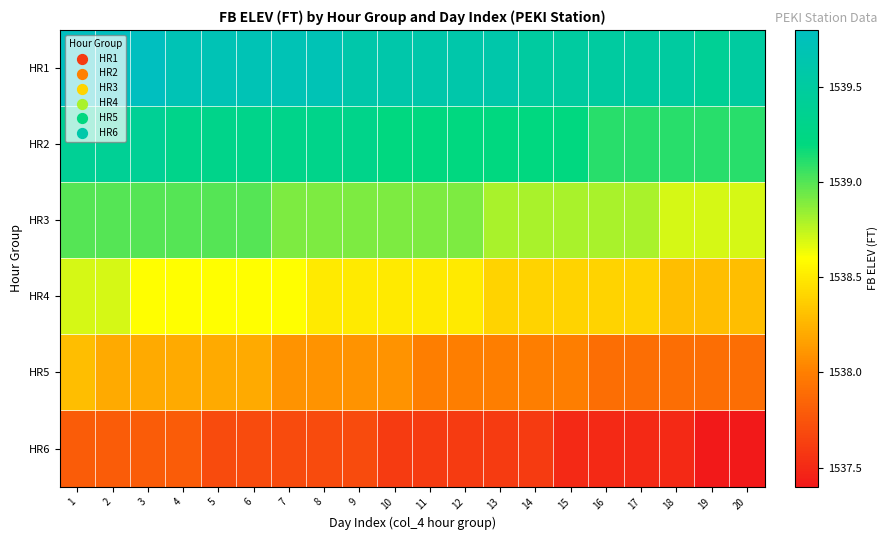

Rank the series at 11 from lowest to highest value.

HR6, HR5, HR4, HR3, HR2, HR1